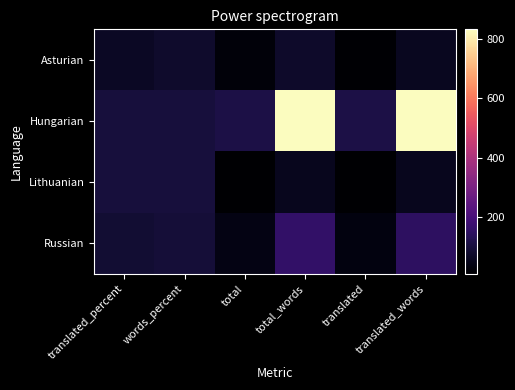

At how many categories does at least one series exceed 240?

2